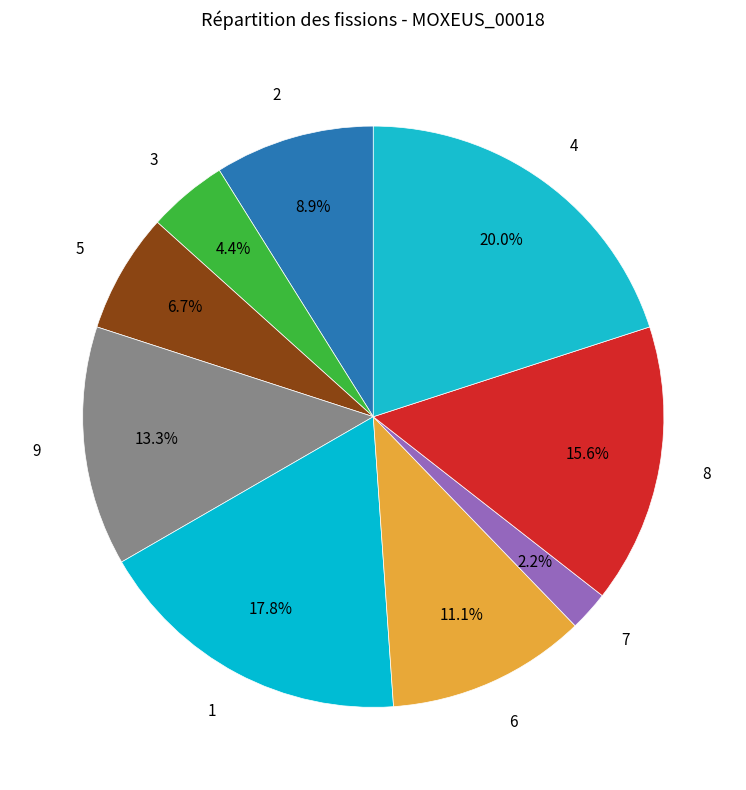

Count the number of slices in the pie.

9